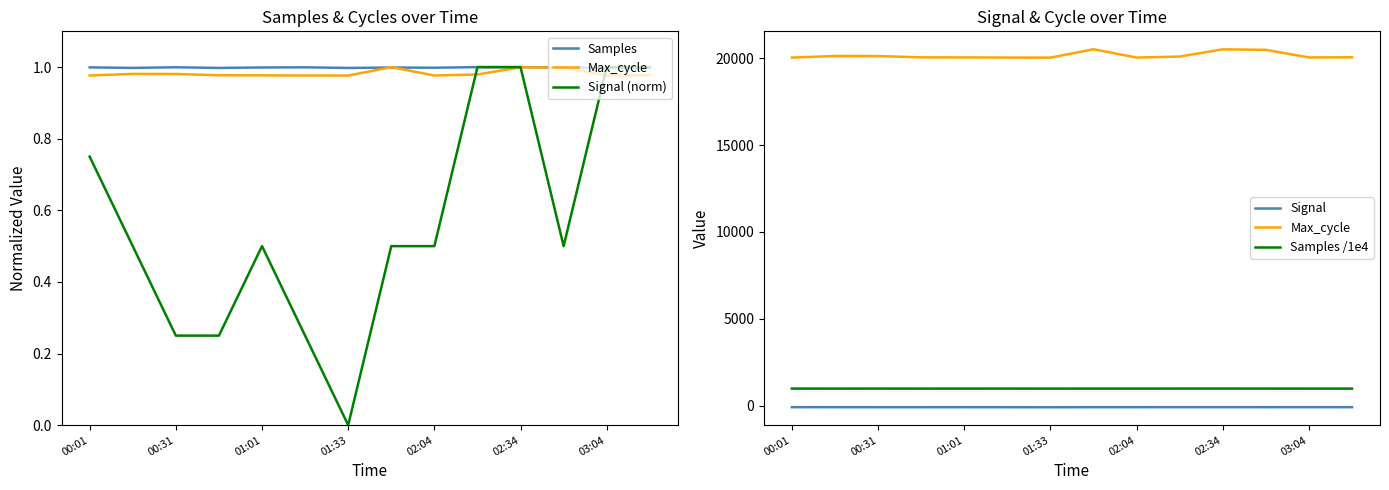

The Signal series shows -127.1 at 00:31. True or false?

False